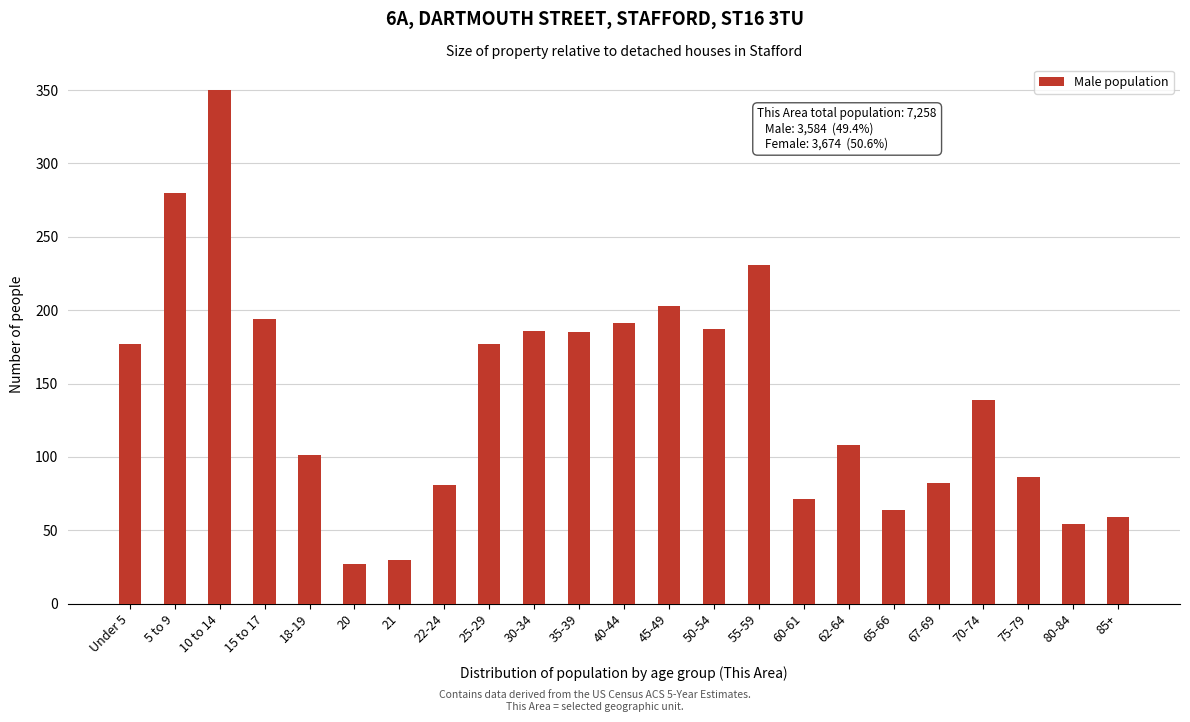

What is the change in value from 15 to 17 to 35-39?

-9